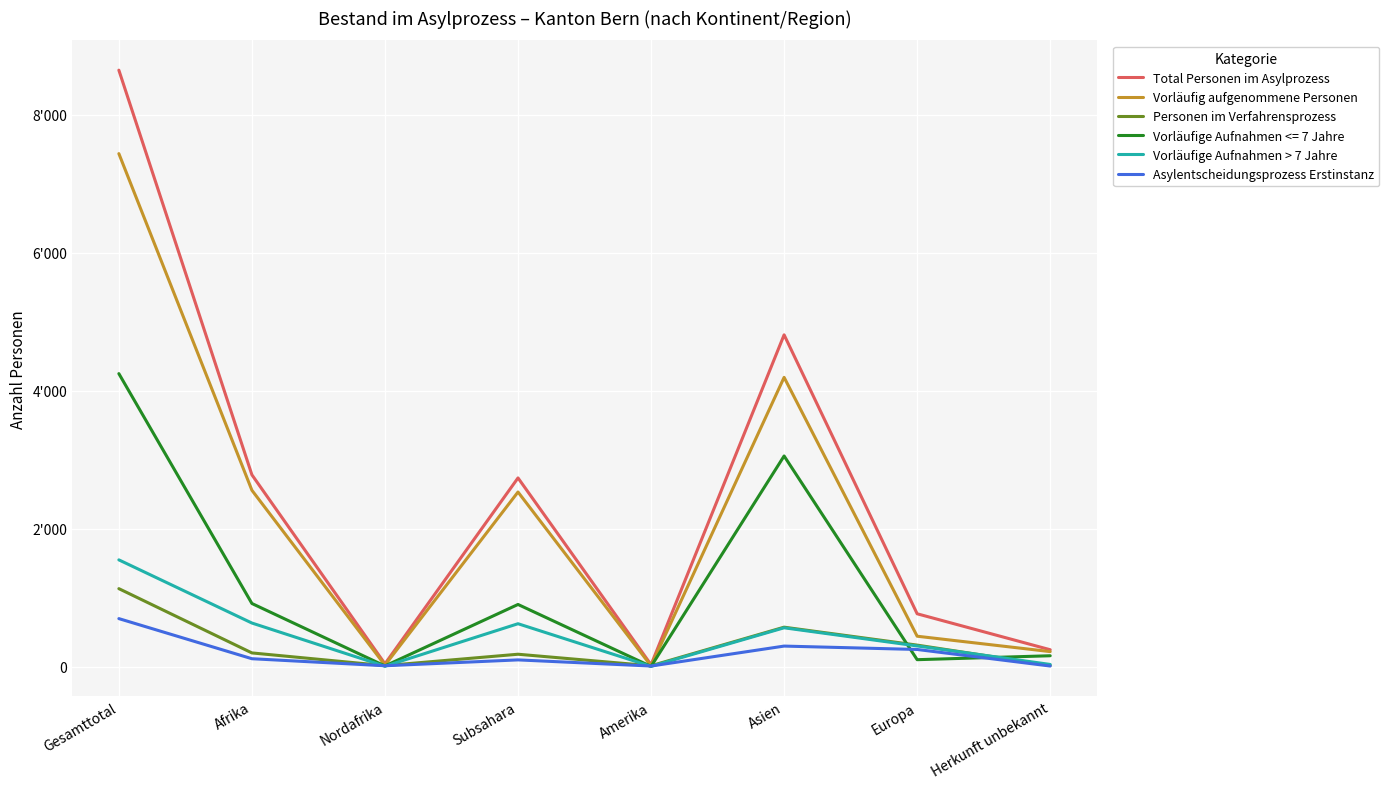

What are all the series names shown in the legend?

Total Personen im Asylprozess, Vorläufig aufgenommene Personen, Personen im Verfahrensprozess, Vorläufige Aufnahmen <= 7 Jahre, Vorläufige Aufnahmen > 7 Jahre, Asylentscheidungsprozess Erstinstanz